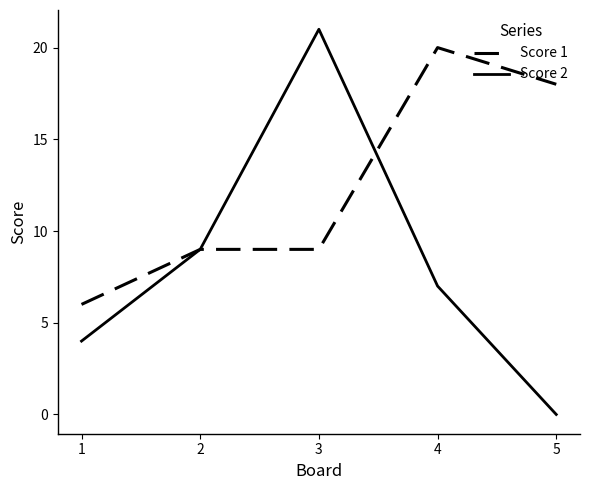

Which label corresponds to the largest value in the chart?

3